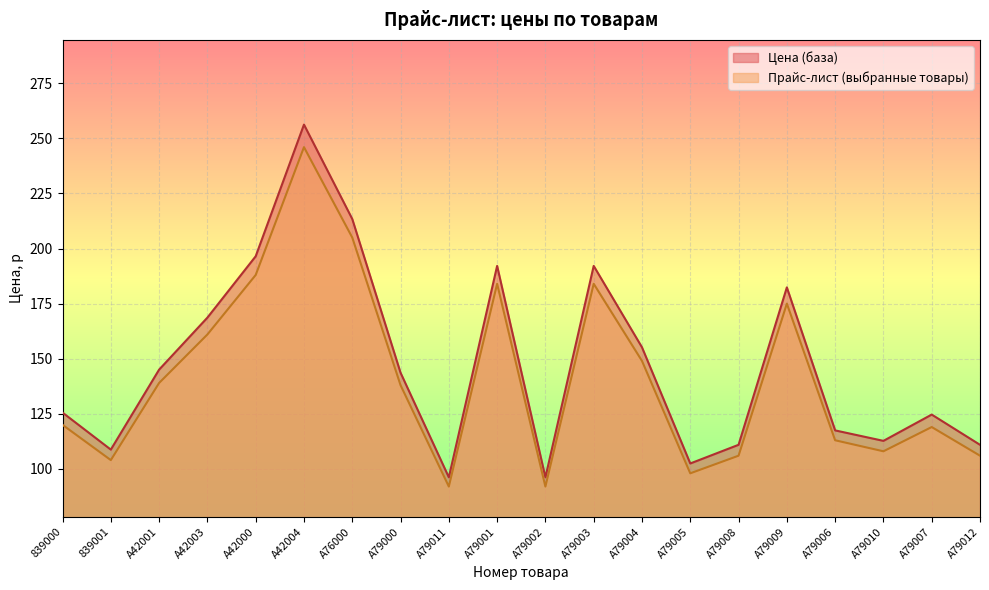

What is the label of the 14th point from the left?

A79005